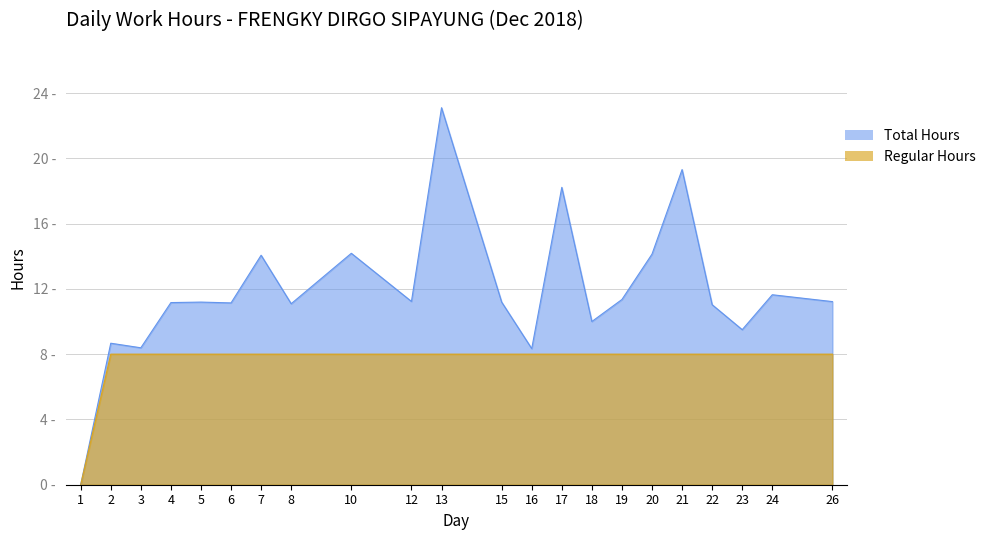

True or false: Total Hours has a value of 4.1 at 3.

False